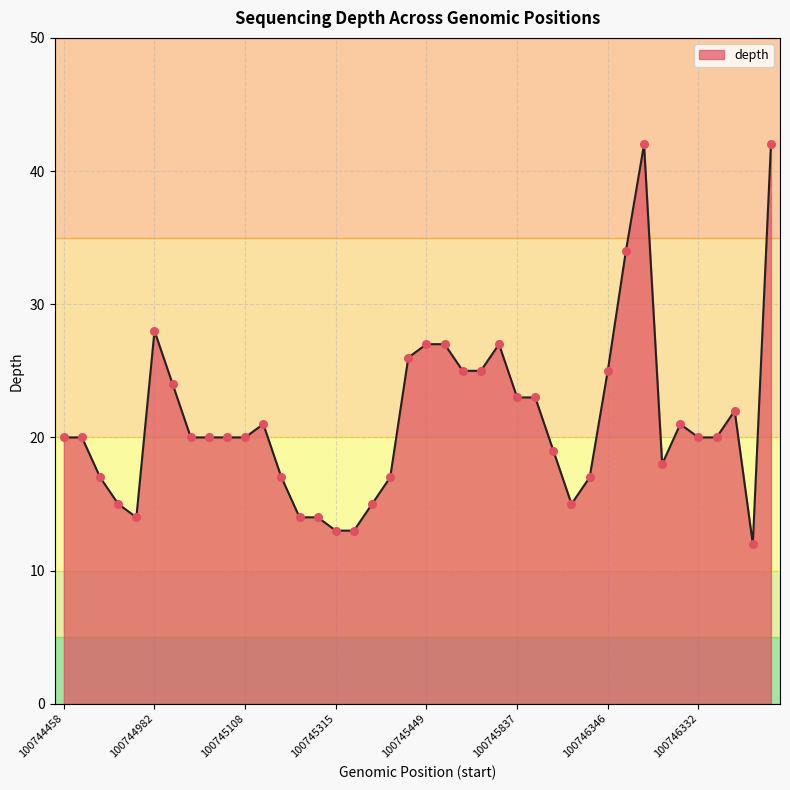

What is the difference between the maximum and minimum values?

30